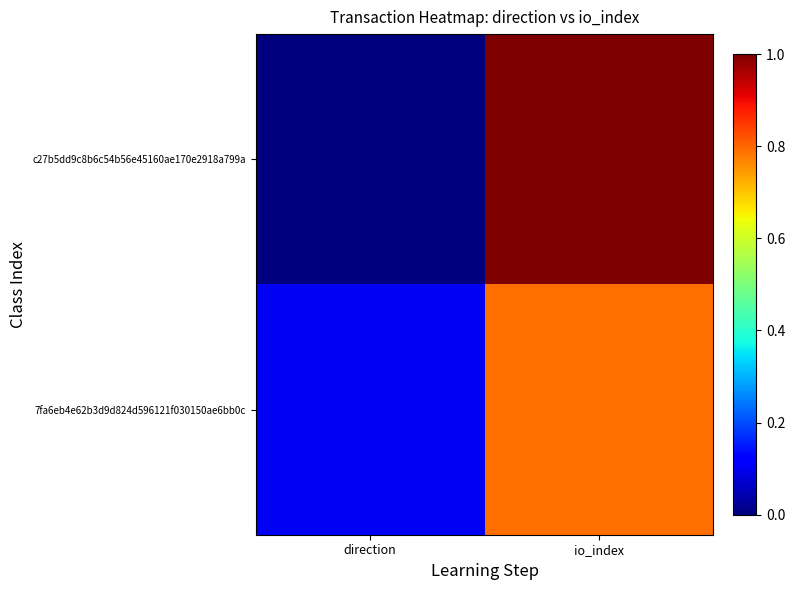

Which series has the largest total across all categories?

c27b5dd9c8b6c54b56e45160ae170e2918a799a